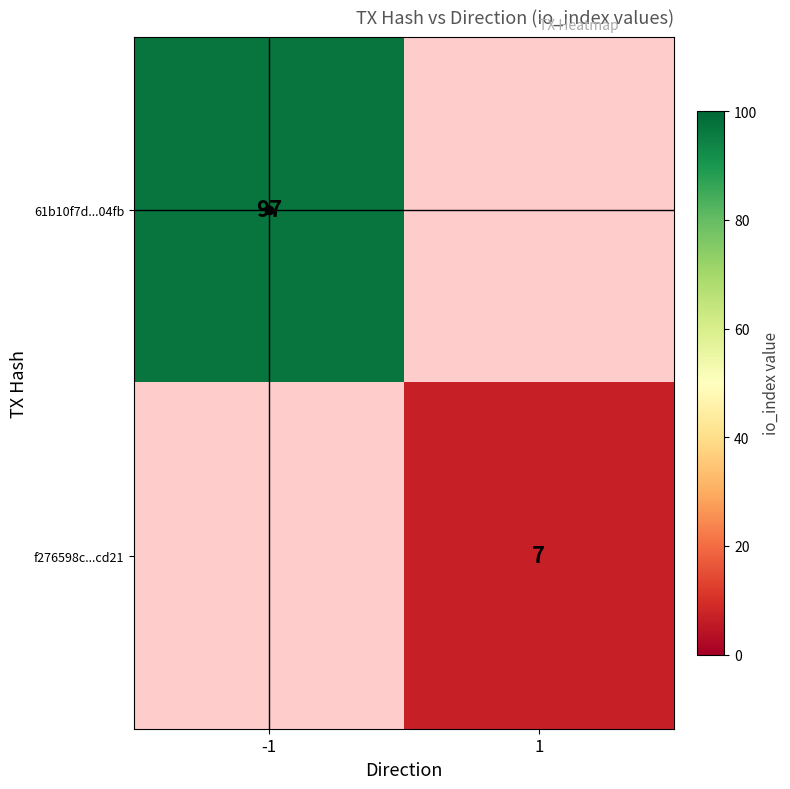

At 1, list the series in order from smallest to largest.

61b10f7d...04fb, f276598c...cd21